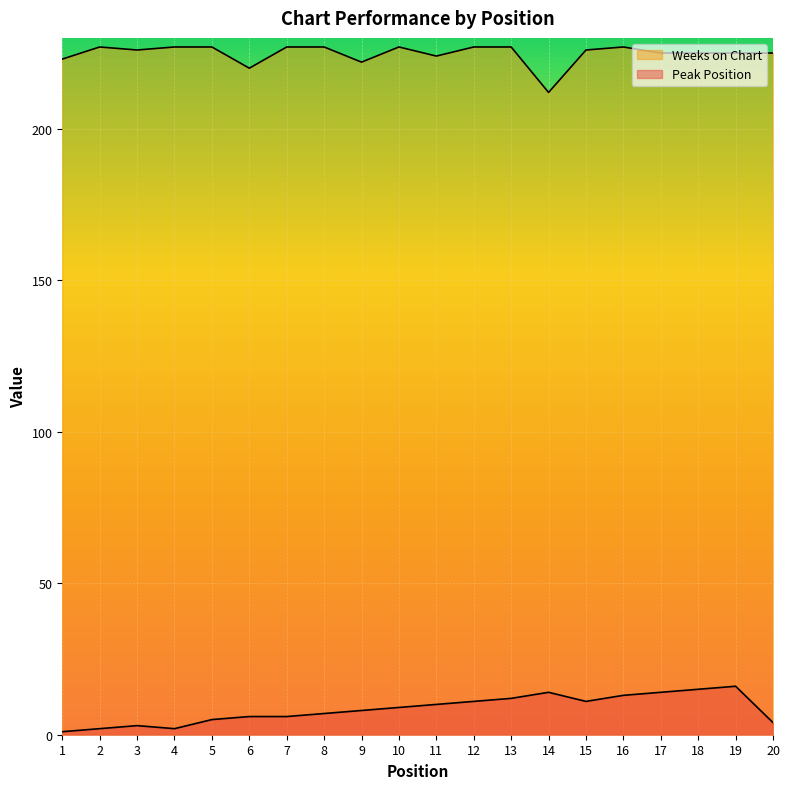

What are all the series names shown in the legend?

Peak Position, Weeks on Chart